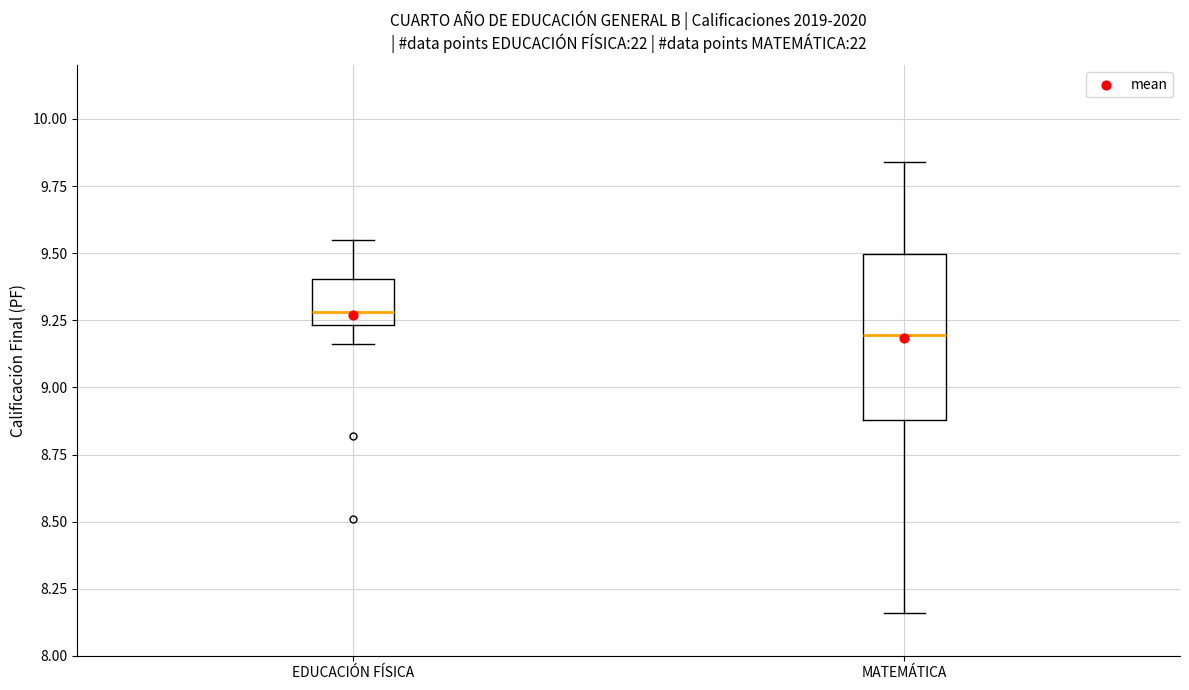

Reading left to right, transcribe this box plot: for each box, give where its median line is, the range the box spans, and where its two whiskers end, as read against the y-axis. The values are not printed on the chart, so give them approximately, as read against the axis.

EDUCACIÓN FÍSICA: median 9.30, box 9.25 to 9.40, whiskers 9.15 to 9.55
MATEMÁTICA: median 9.20, box 8.90 to 9.50, whiskers 8.15 to 9.85